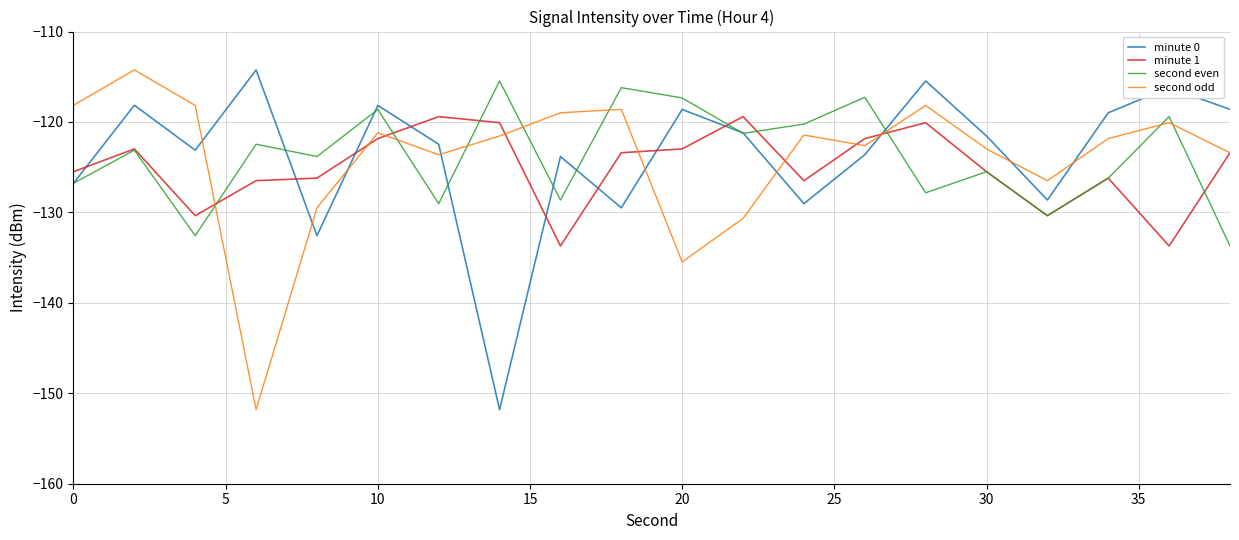

True or false: second odd and minute 0 intersect in this chart.

True